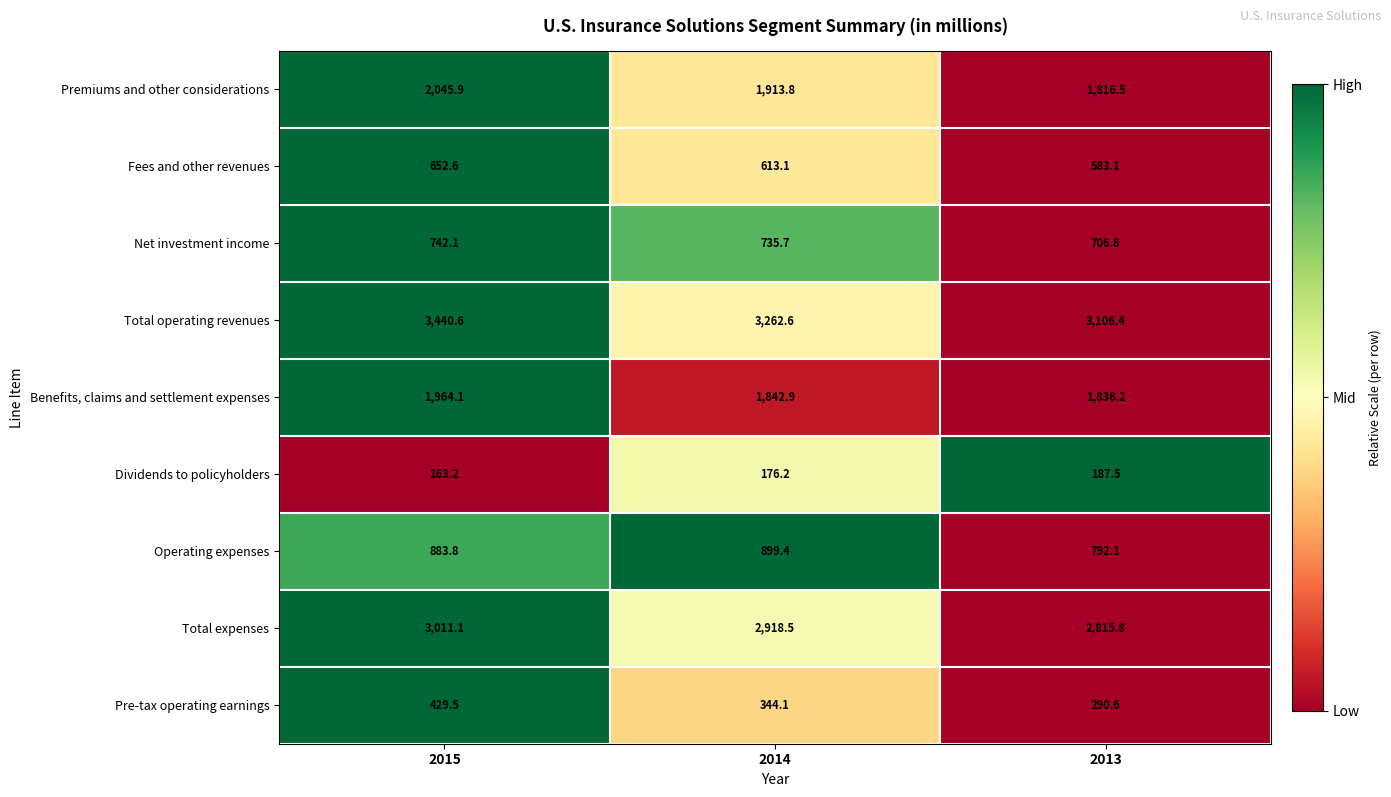

List the series in order of their peak value, lowest first.

Dividends to policyholders, Pre-tax operating earnings, Fees and other revenues, Net investment income, Operating expenses, Benefits, claims and settlement expenses, Premiums and other considerations, Total expenses, Total operating revenues